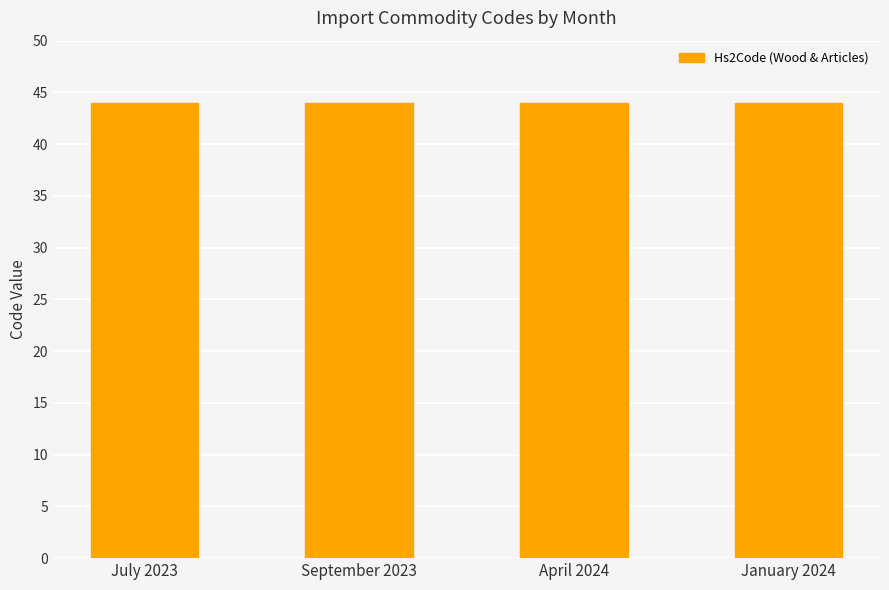

Which series changed the most between July 2023 and April 2024?

Hs2Code